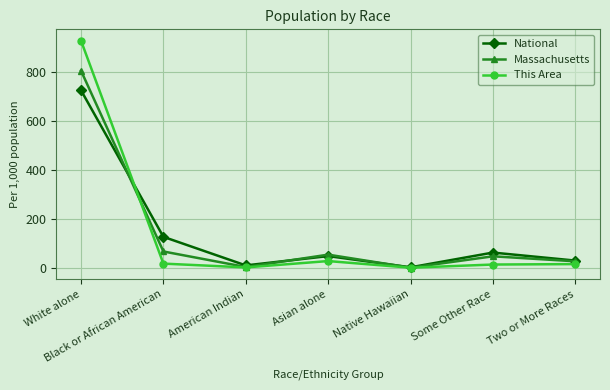

What is the lowest value of the National series?

1.7